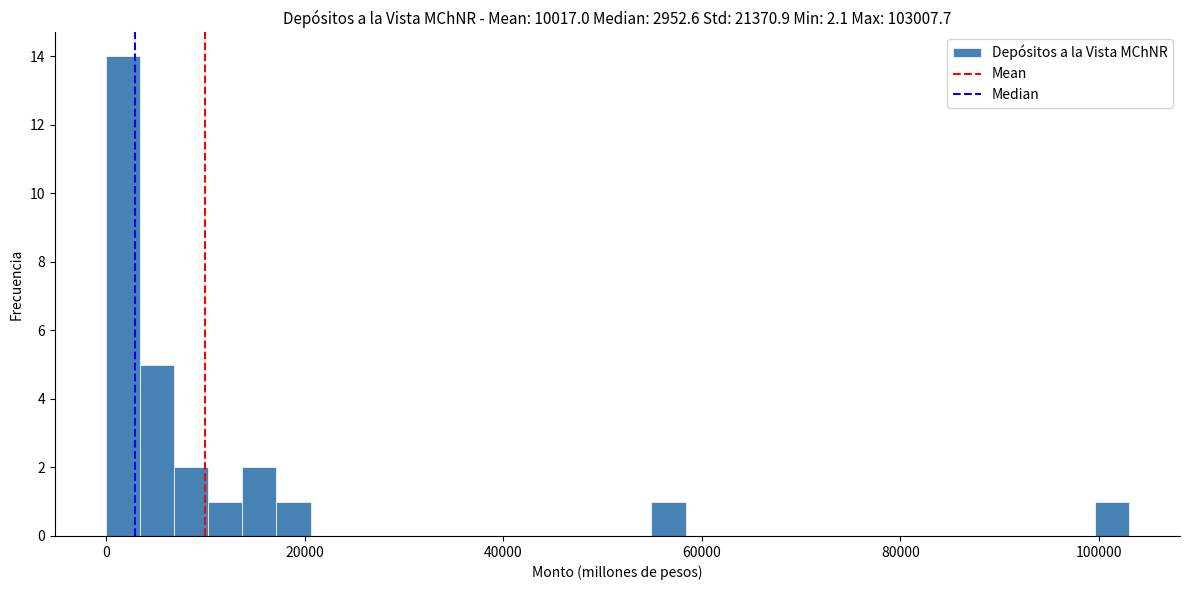

Around what value on the x-axis is the tallest bar? Give the approximate position of its centre, as read against the axis.

2000